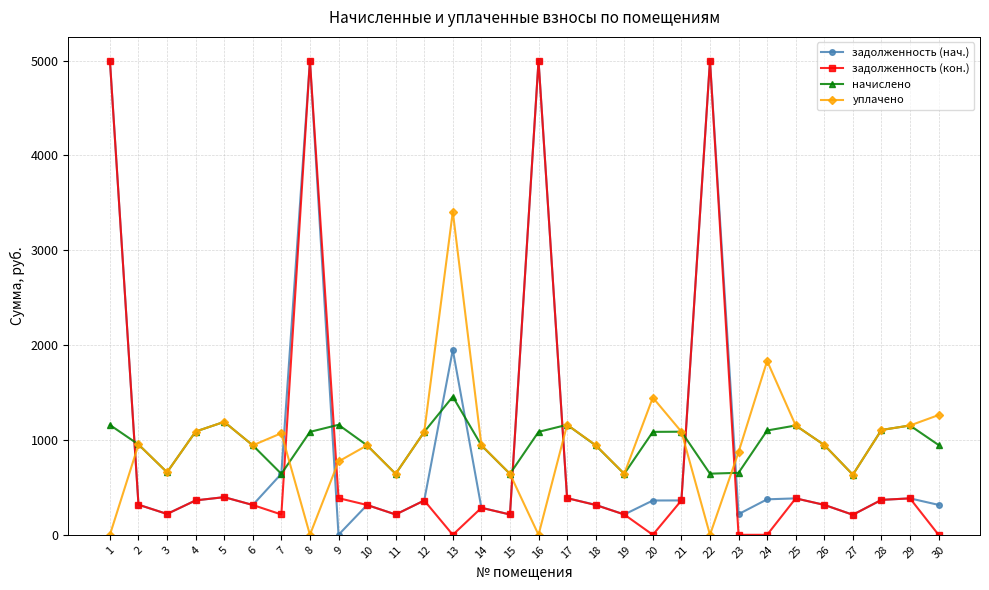

At how many categories does at least one series exceed 4559?

4